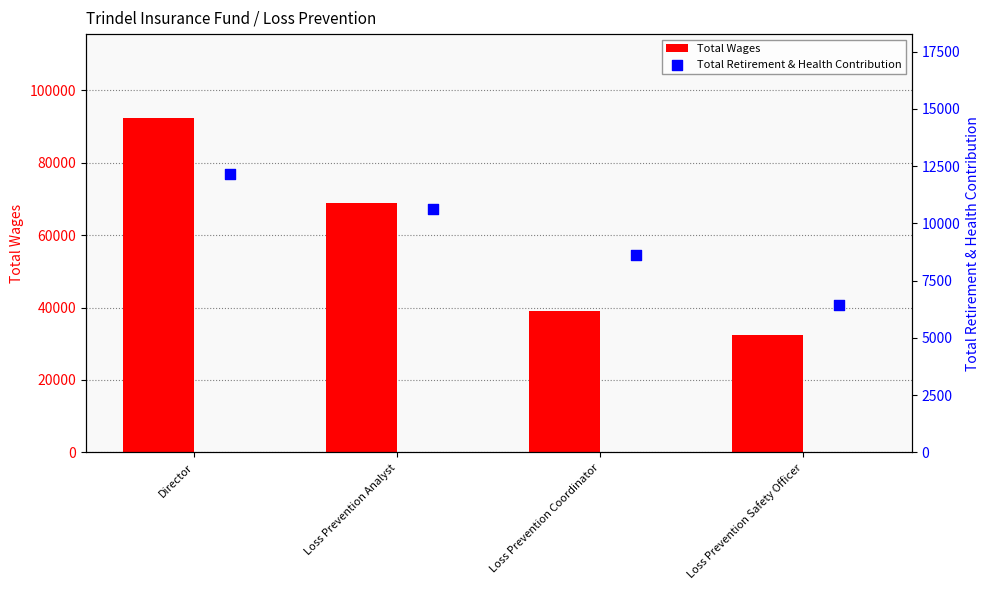

What are all the series names shown in the legend?

Total Wages, Total Retirement & Health Contribution